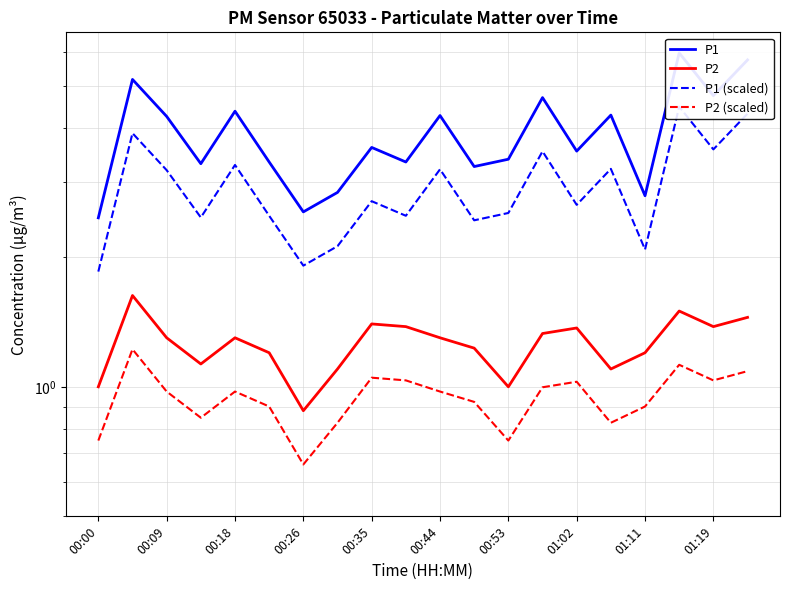

What is the minimum value shown in the chart?

0.7